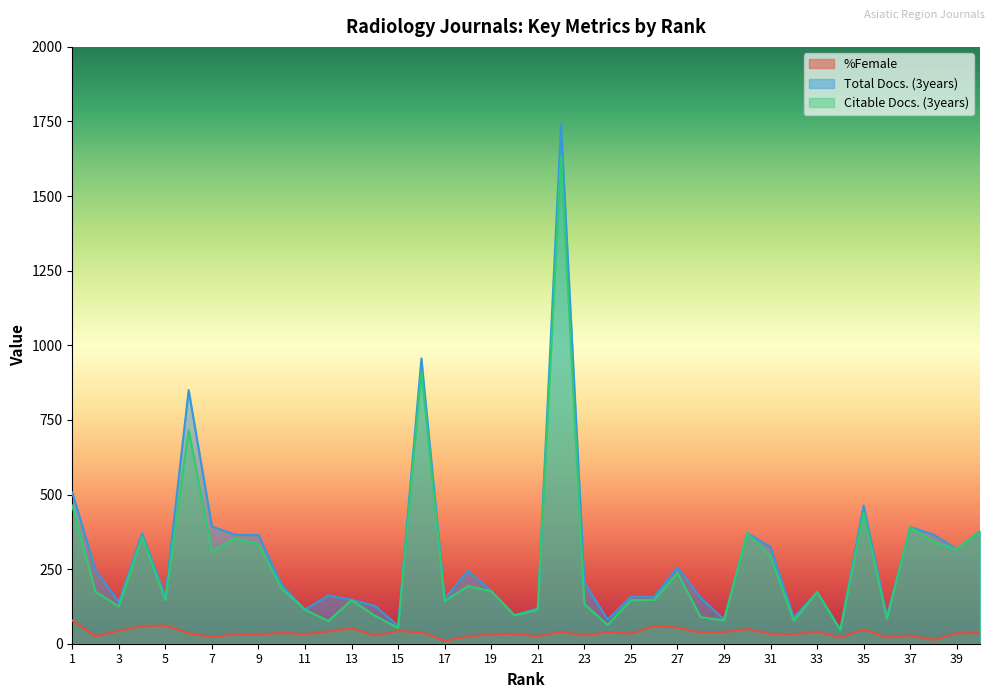

The value of Total Docs. (3years) at 16 is 956. True or false?

True